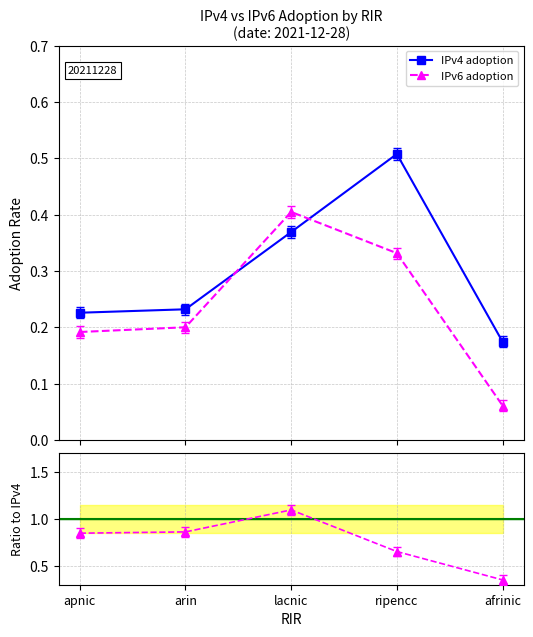

Is it true that IPv6 / IPv4 equals 1.1 at lacnic?

True